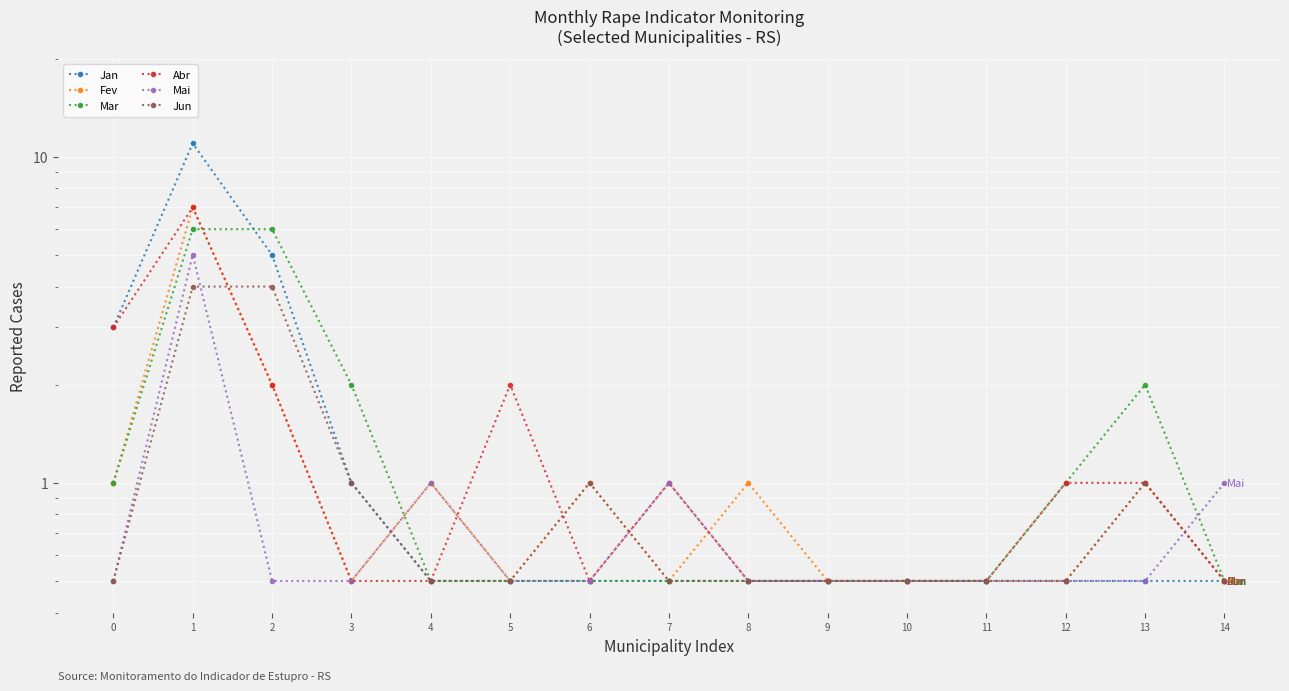

What are all the series names shown in the legend?

Jan, Fev, Mar, Abr, Mai, Jun